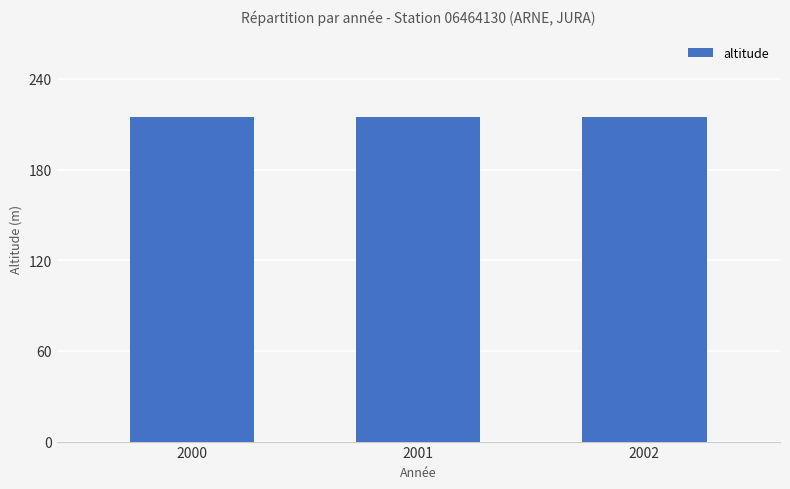

Which series has the largest range (max minus min)?

altitude